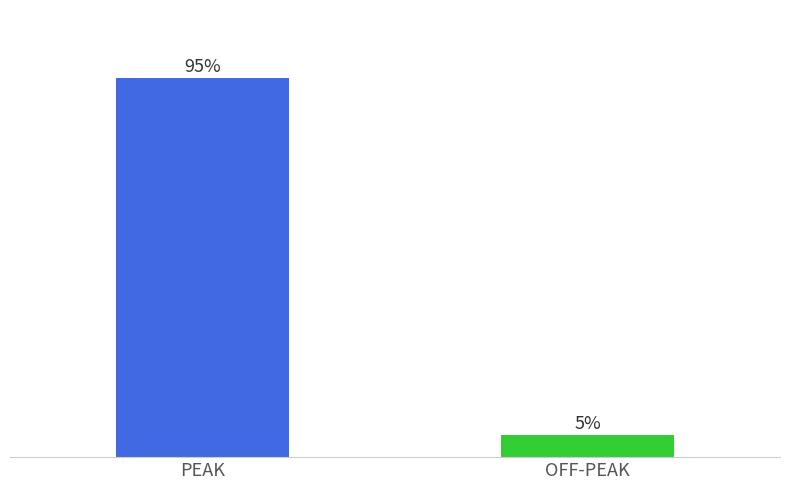

Are the bars horizontal?

No